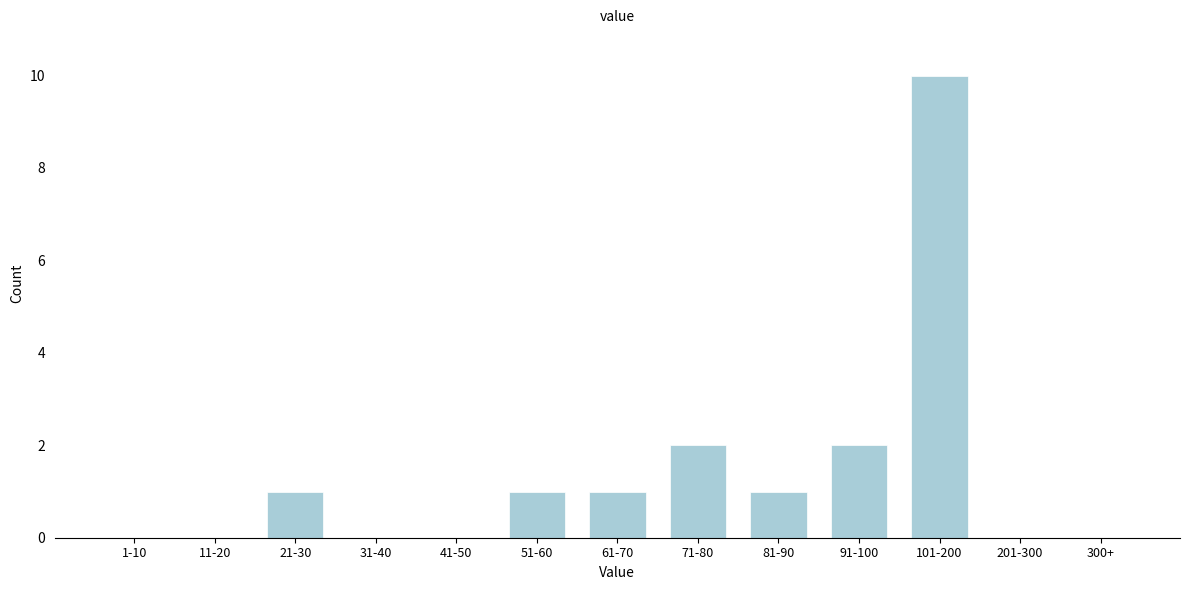

Reading left to right, extract all data points from this chart.

1-10=0	11-20=0	21-30=1	31-40=0	41-50=0	51-60=1	61-70=1	71-80=2	81-90=1	91-100=2	101-200=10	201-300=0	300+=0